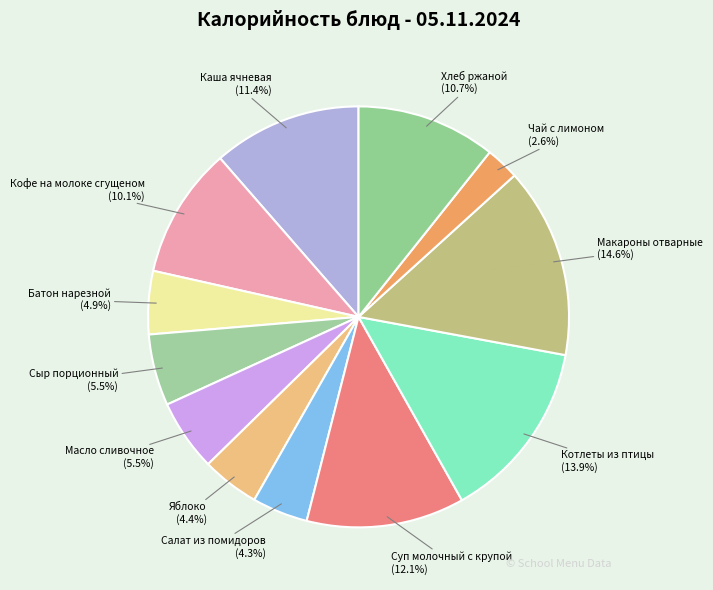

Between Котлеты из птицы and Чай с лимоном, which is larger?

Котлеты из птицы